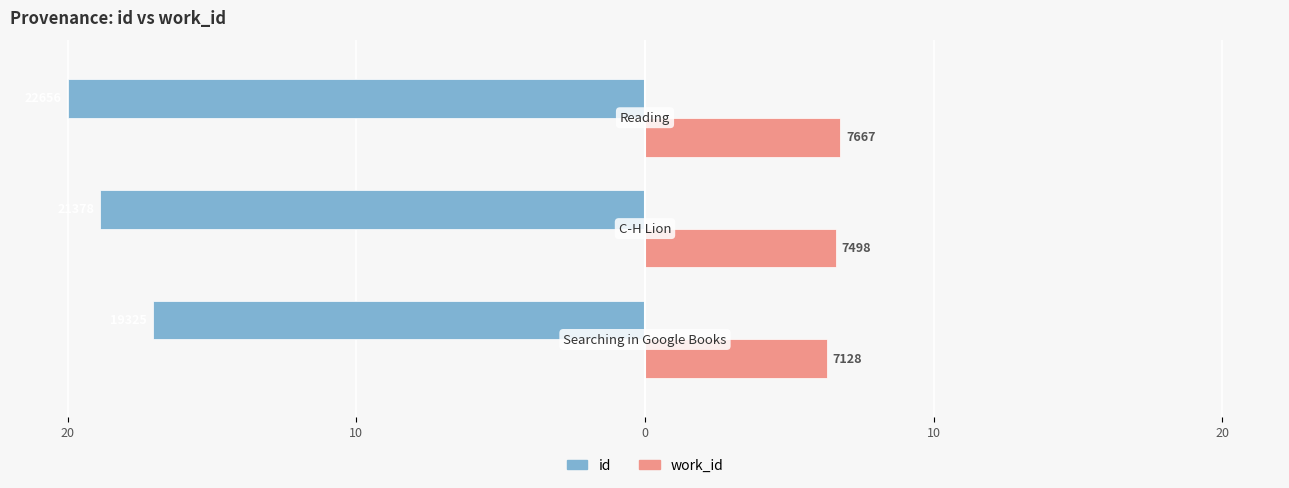

Reading left to right, transcribe all the data shown in this chart.

id: -17.1	-18.9	-20.0
work_id: 6.3	6.6	6.8